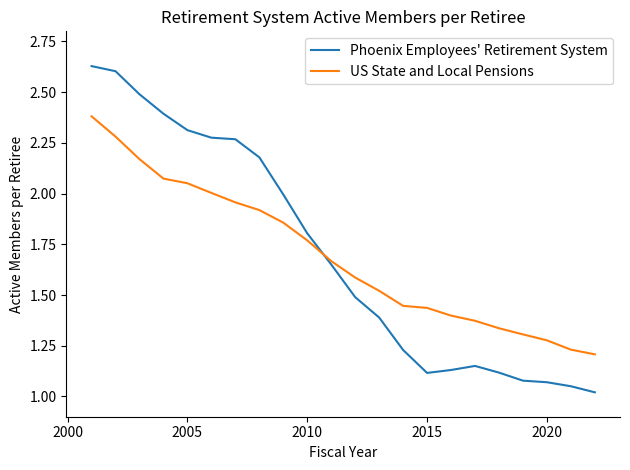

List the series in order of their peak value, highest first.

Phoenix Employees' Retirement System, US State and Local Pensions